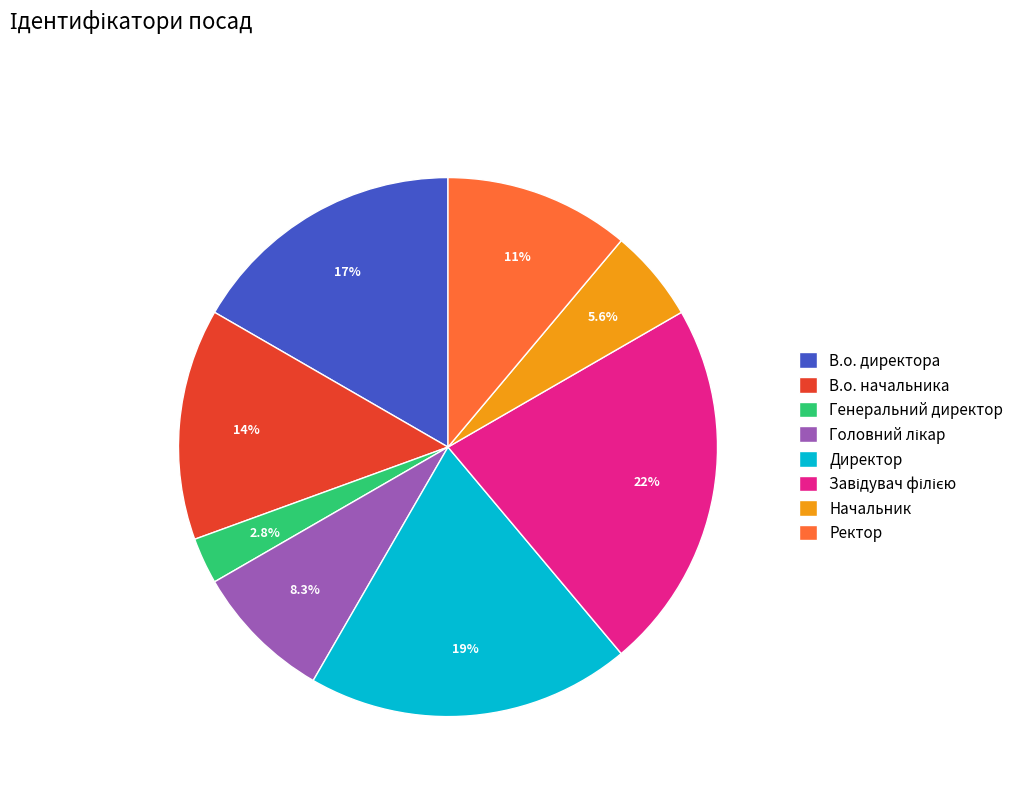

To the nearest percent, what is the difference between the largest and smallest slice percentages?

19%